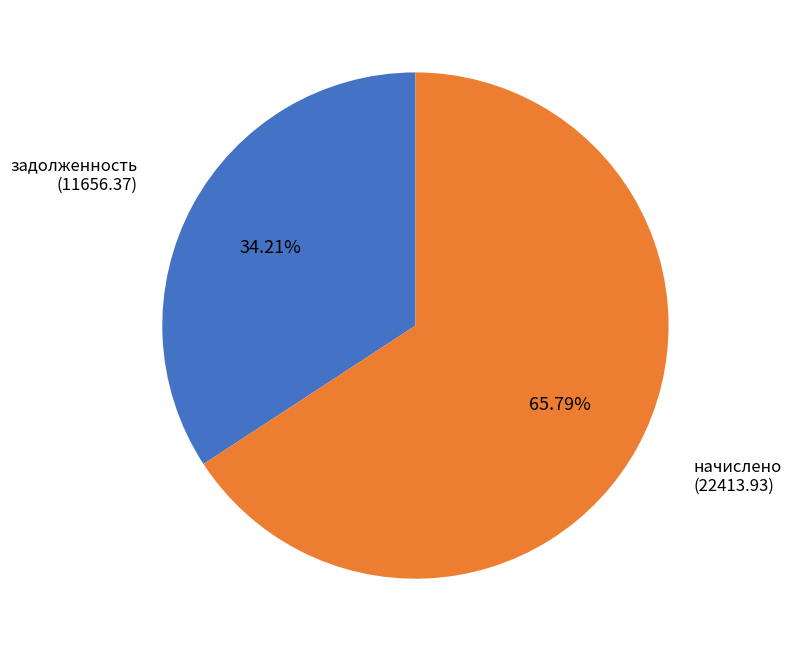

Is there any slice that represents more than half of the pie?

Yes